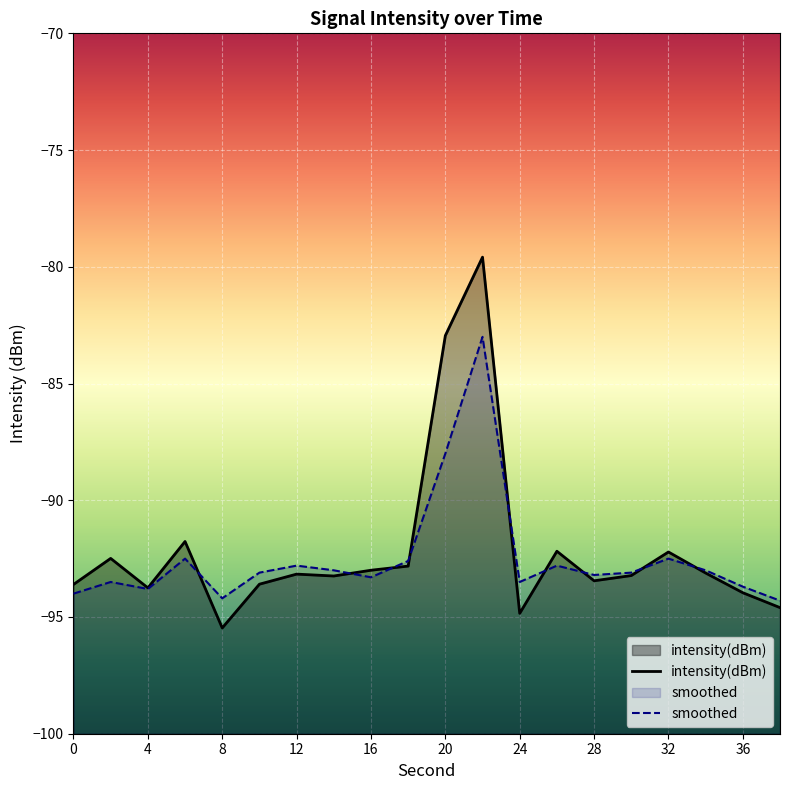

At which category does smoothed reach its first local valley?

4